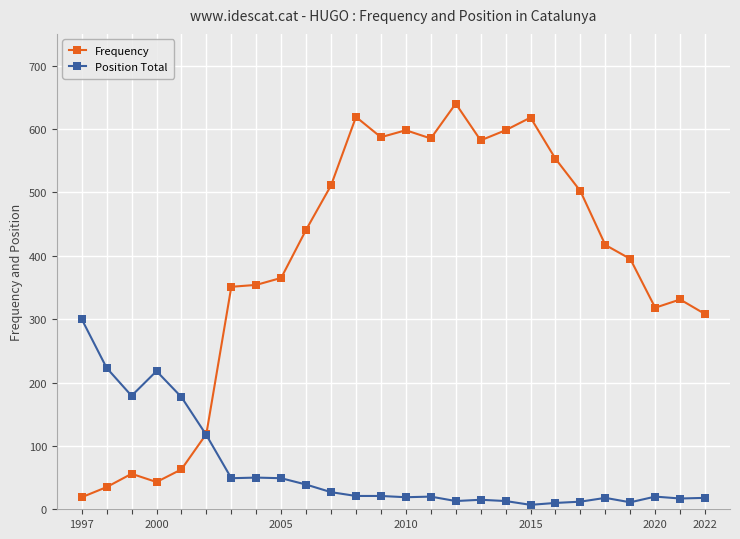

How many lines are shown in the chart?

2